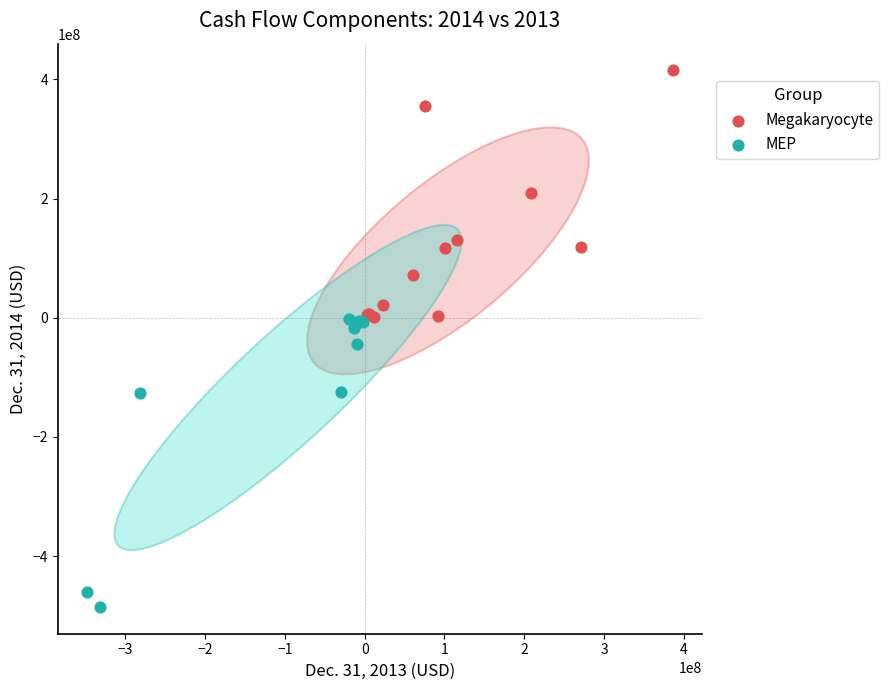

Which series contains the highest Y value?

Megakaryocyte